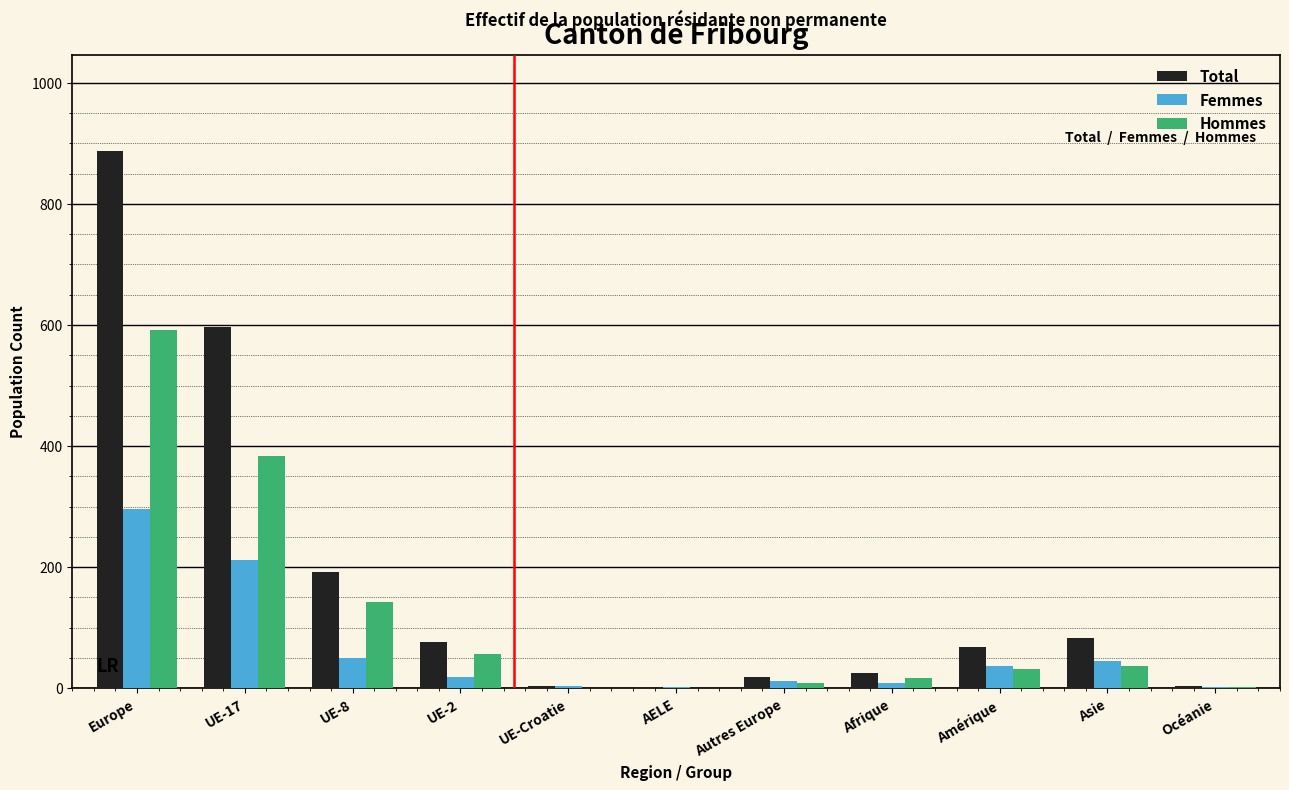

What is the total value across all series at Europe?

1774